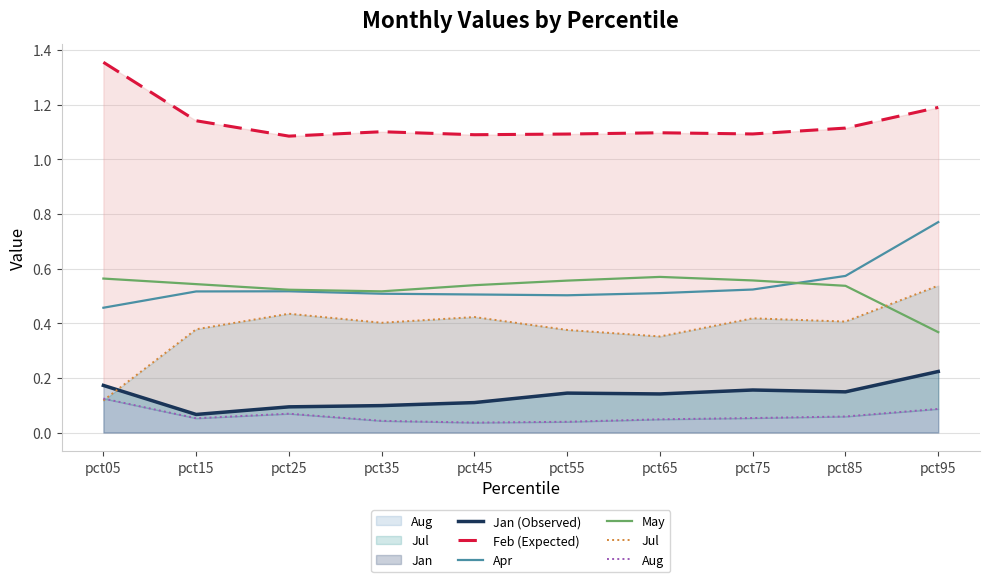

Rank the categories by May value from highest to lowest.

pct65, pct05, pct75, pct55, pct15, pct45, pct85, pct25, pct35, pct95